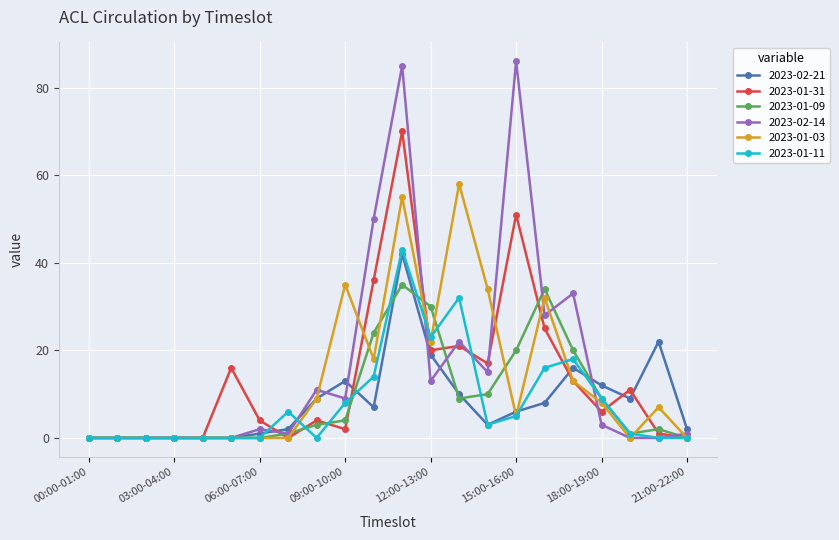

Does the chart display data point markers on the line(s)?

Yes